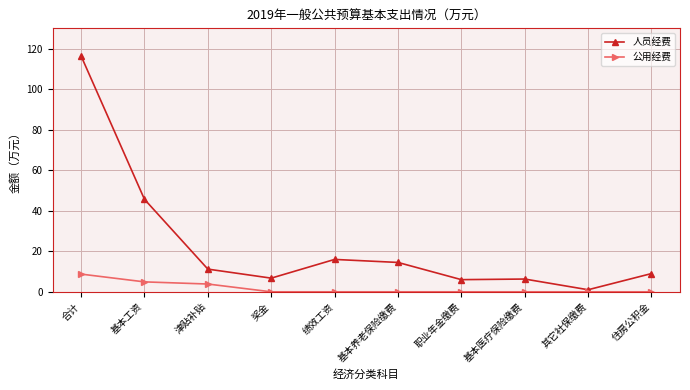

Is the value of 人员经费 at 合计 greater than the value of 公用经费 at 奖金?

Yes